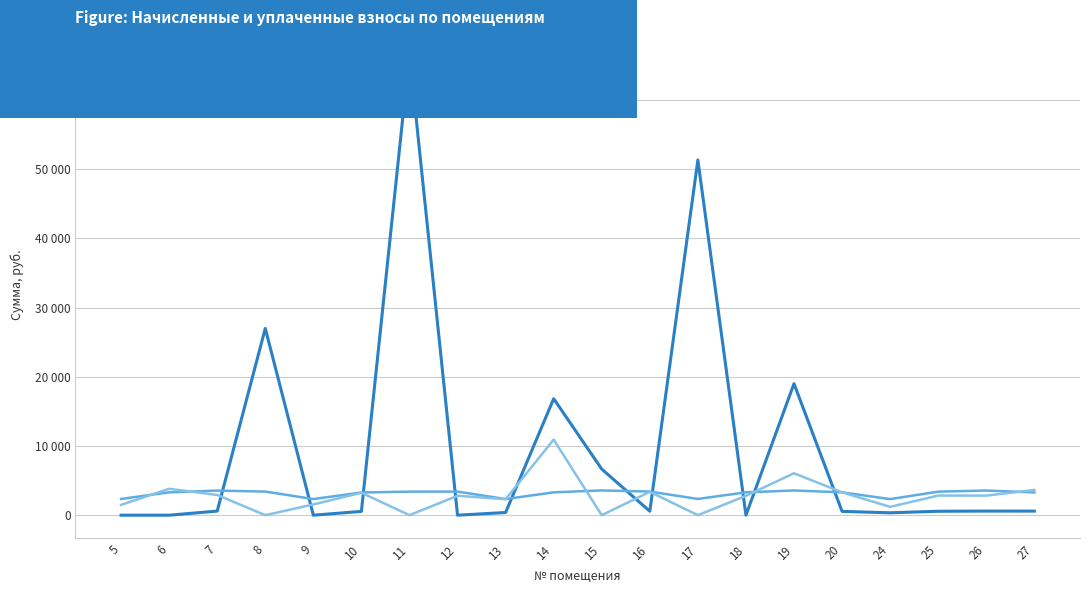

Reading left to right, extract all data points from this chart.

задолженность (col_1): 0.0	0.0	592.8	26996.2	0.0	546.6	66647.0	0.0	388.8	16834.9	6661.0	568.4	51343.3	0.0	19007.7	550.4	344.8	567.1	594.0	589.0
начислено (col_3): 2347.9	3302.5	3556.5	3410.2	2332.5	3279.4	3402.5	3410.2	2332.5	3302.5	3579.6	3410.2	2347.9	3302.5	3571.9	3302.5	2324.8	3402.5	3564.2	3287.0
уплачено (col_4): 1491.3	3815.5	2923.6	0.0	1555.4	3242.3	0.0	2803.3	2306.1	10920.3	0.0	3372.5	0.0	2801.6	6059.0	3302.5	1205.1	2835.4	2829.9	3649.1